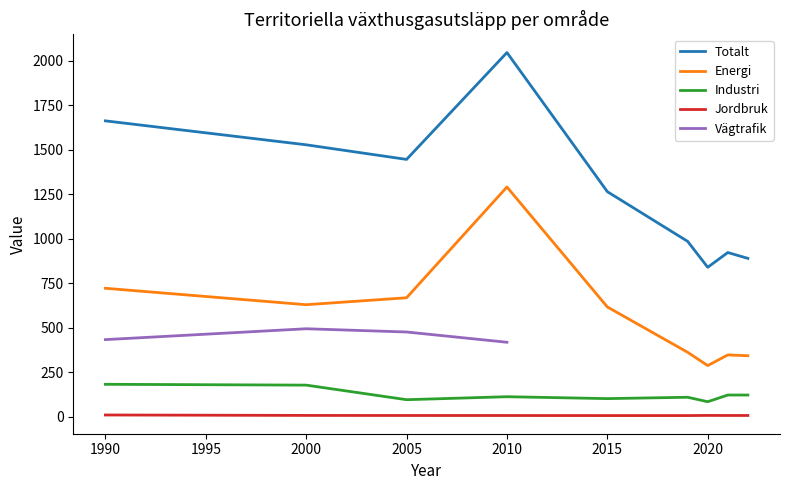

The value of Industri at 2000 is 177.9. True or false?

True